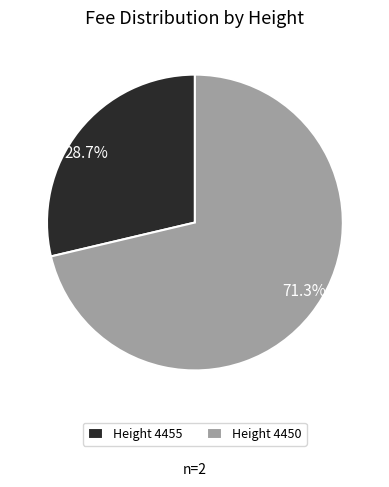

Between 28.7% and 71.3%, which is larger?

71.3%